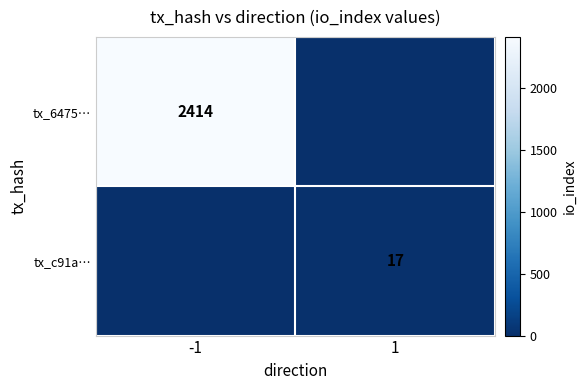

The value of tx_6475… at -1 is 2414. True or false?

True